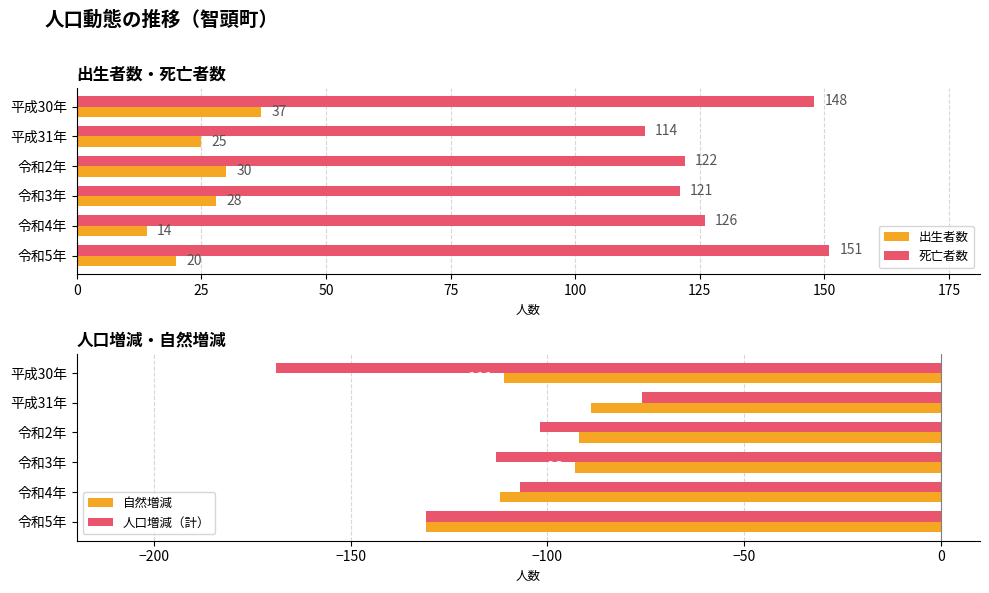

The 人口増減（計） series shows -192 at 令和3年. True or false?

False